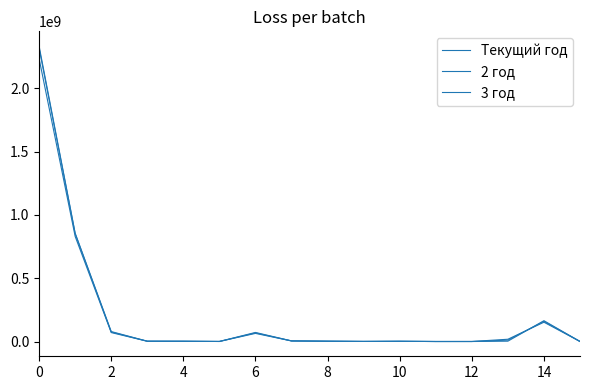

How many lines are shown in the chart?

3